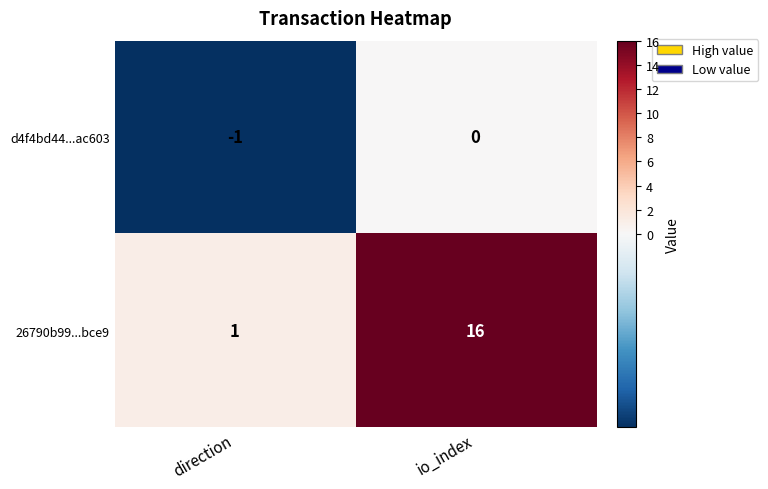

Where is d4f4bd44...ac603 nearest to the value 0?

io_index